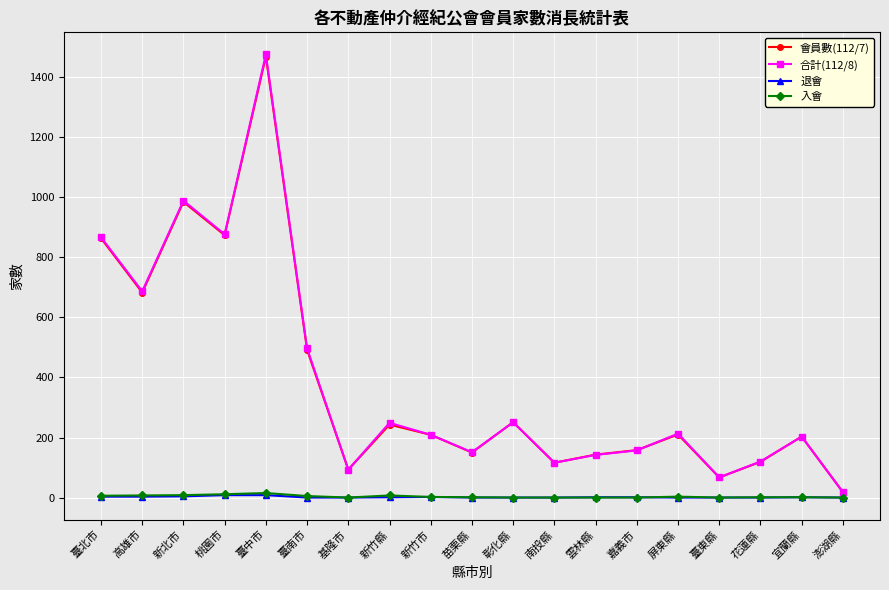

What is the total value across all series at 臺北市?

1740